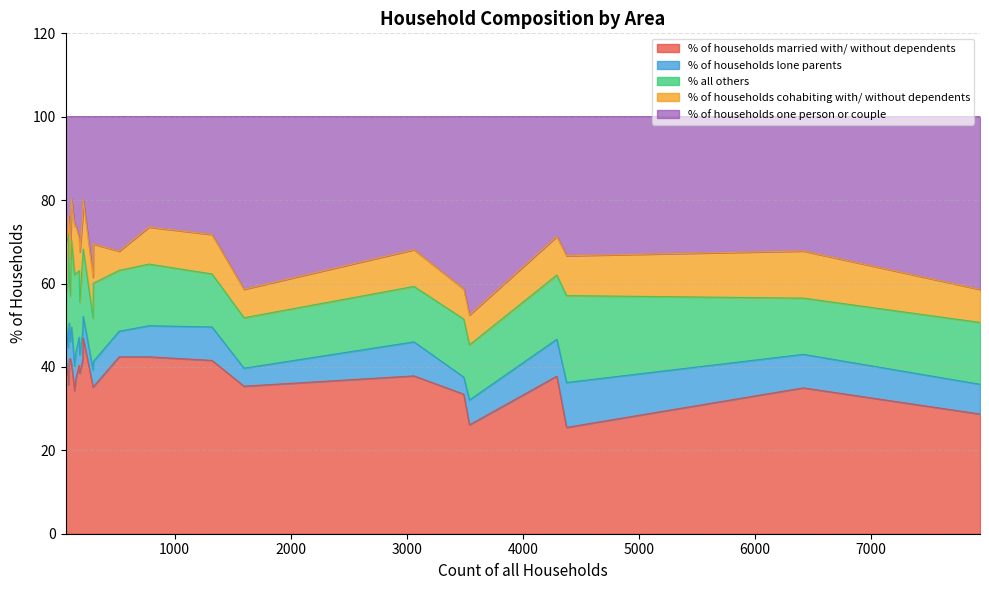

What is the lowest value of the % of households married with/ without dependents series?

25.5